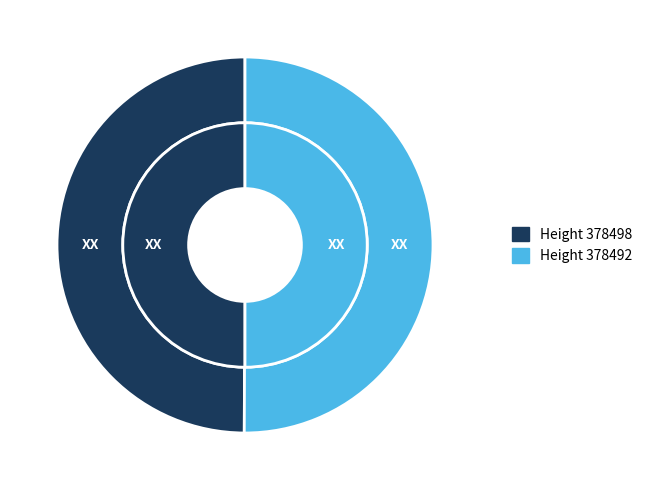

Count the number of slices in the pie.

2